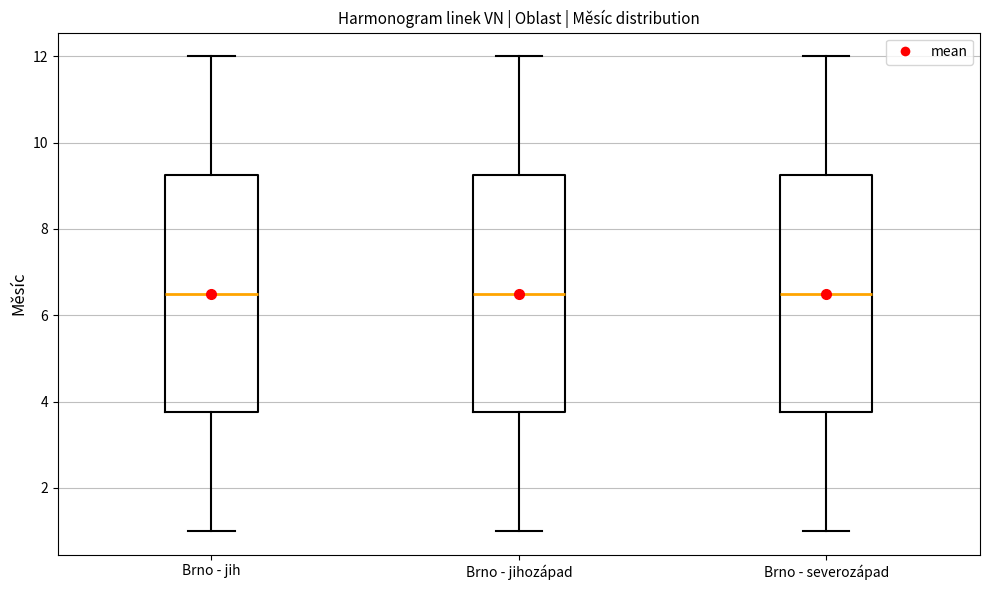

Where does the lower whisker of the box for Brno - jih end on the y-axis? The values are not printed on the chart, so give them approximately, as read against the axis.

1.0